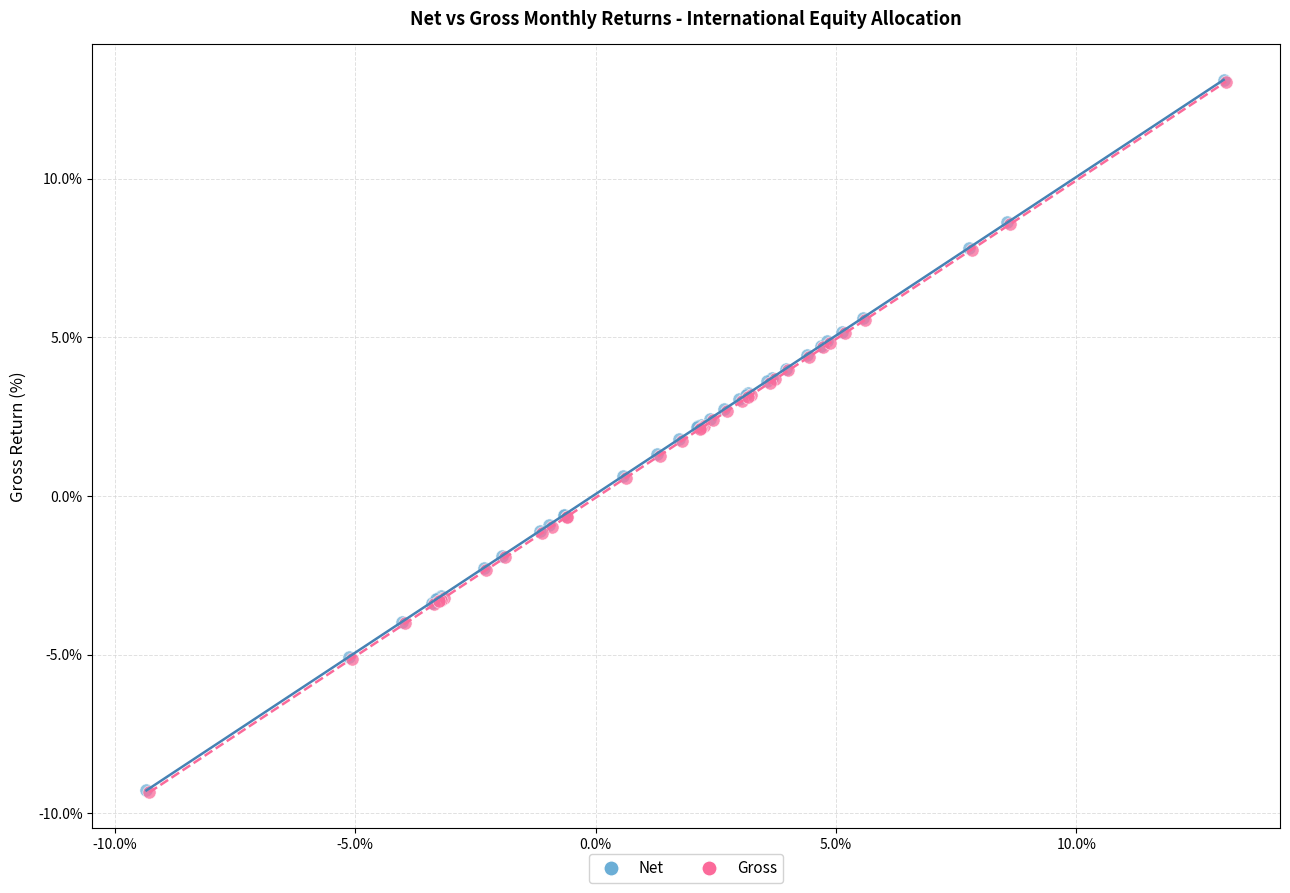

Which series has the largest Y range (max minus min)?

Gross